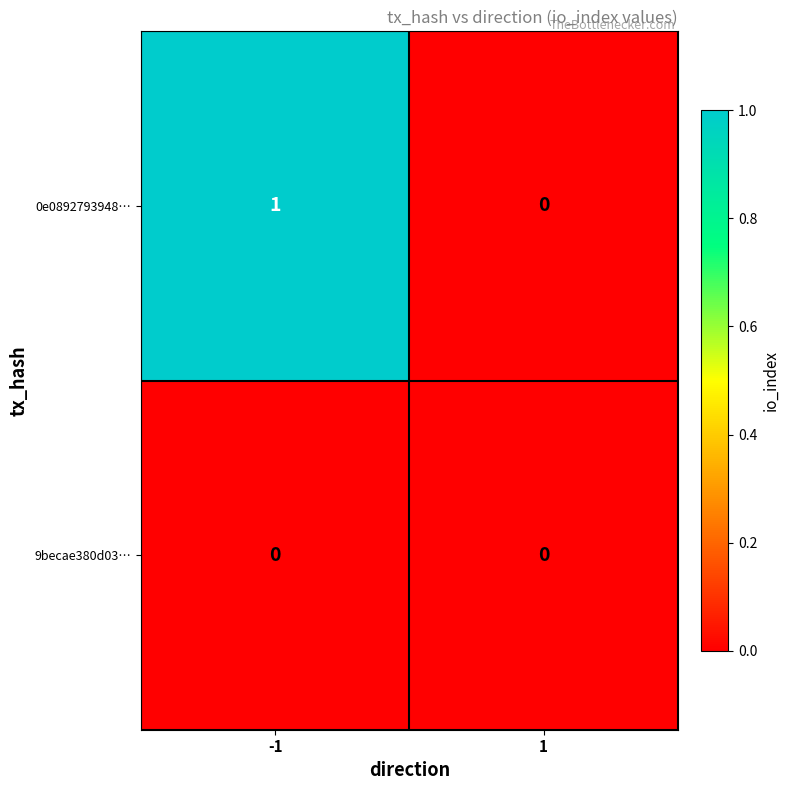

Which series has the largest range (max minus min)?

0e0892793948…